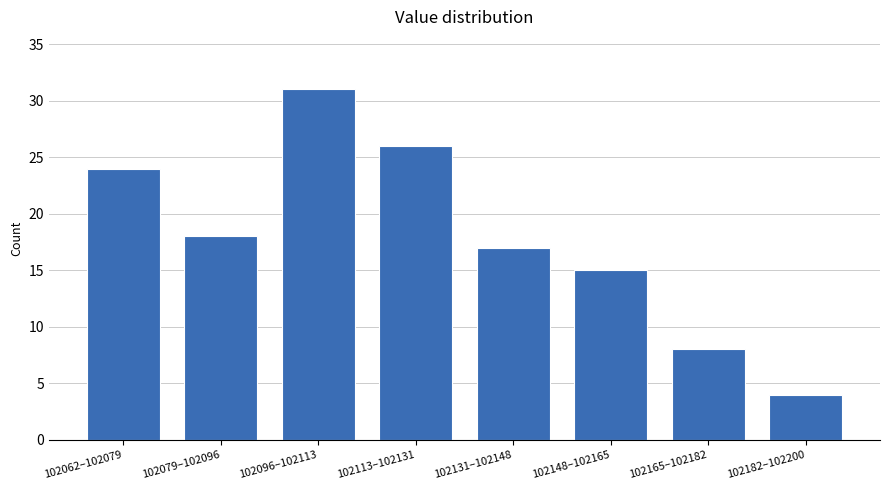

Reading left to right, what are all the values shown in this chart?

102062–102079=24	102079–102096=18	102096–102113=31	102113–102131=26	102131–102148=17	102148–102165=15	102165–102182=8	102182–102200=4